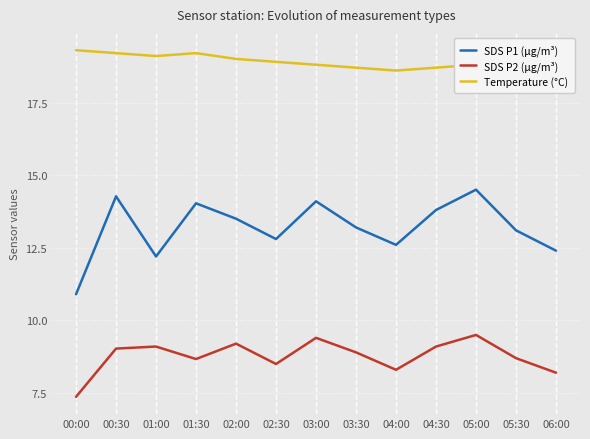

Does the chart display data point markers on the line(s)?

No